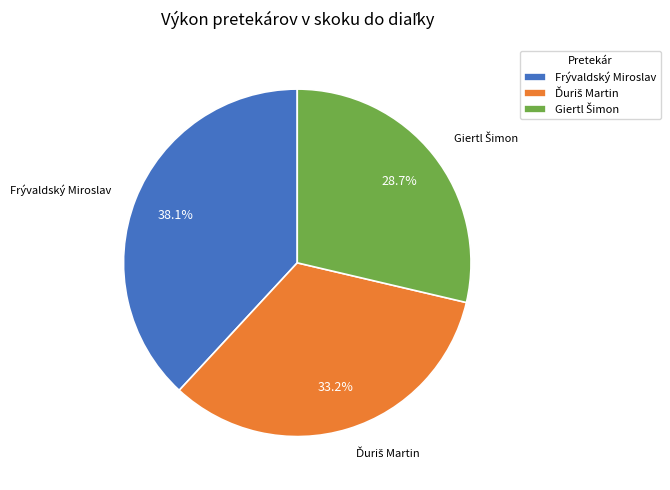

How many segments does this pie chart have?

3